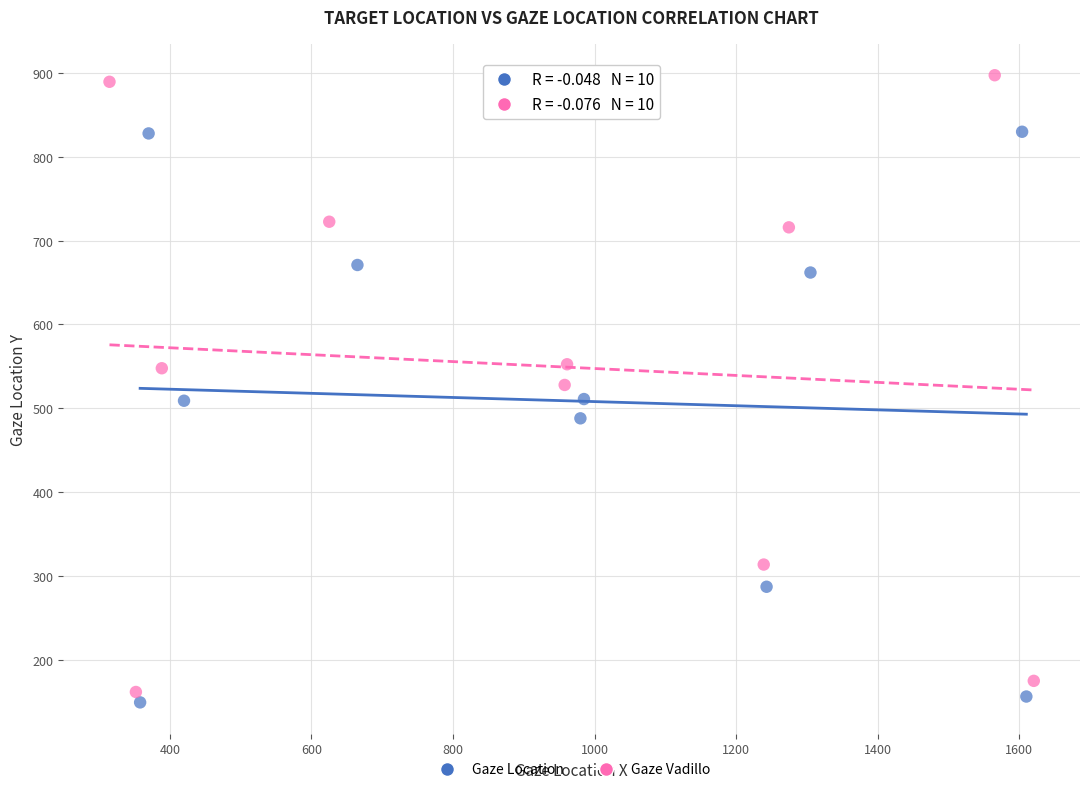

Which series contains the highest Y value?

Gaze Vadillo